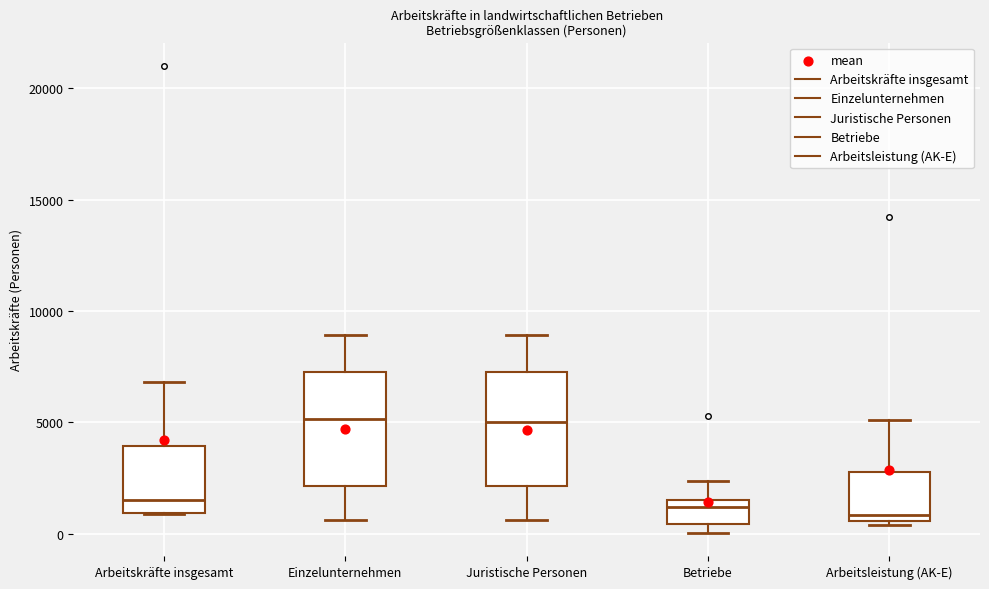

Reading left to right, transcribe this box plot: for each box, give where its median line is, the range the box spans, and where its two whiskers end, as read against the y-axis. The values are not printed on the chart, so give them approximately, as read against the axis.

Arbeitskräfte insgesamt: median 1500, box 1000 to 4000, whiskers 1000 to 7000
Einzelunternehmen: median 5000, box 2000 to 7500, whiskers 500 to 9000
Juristische Personen: median 5000, box 2000 to 7500, whiskers 500 to 9000
Betriebe: median 1000, box 500 to 1500, whiskers 0 to 2500
Arbeitsleistung (AK-E): median 1000, box 500 to 3000, whiskers 500 to 5000